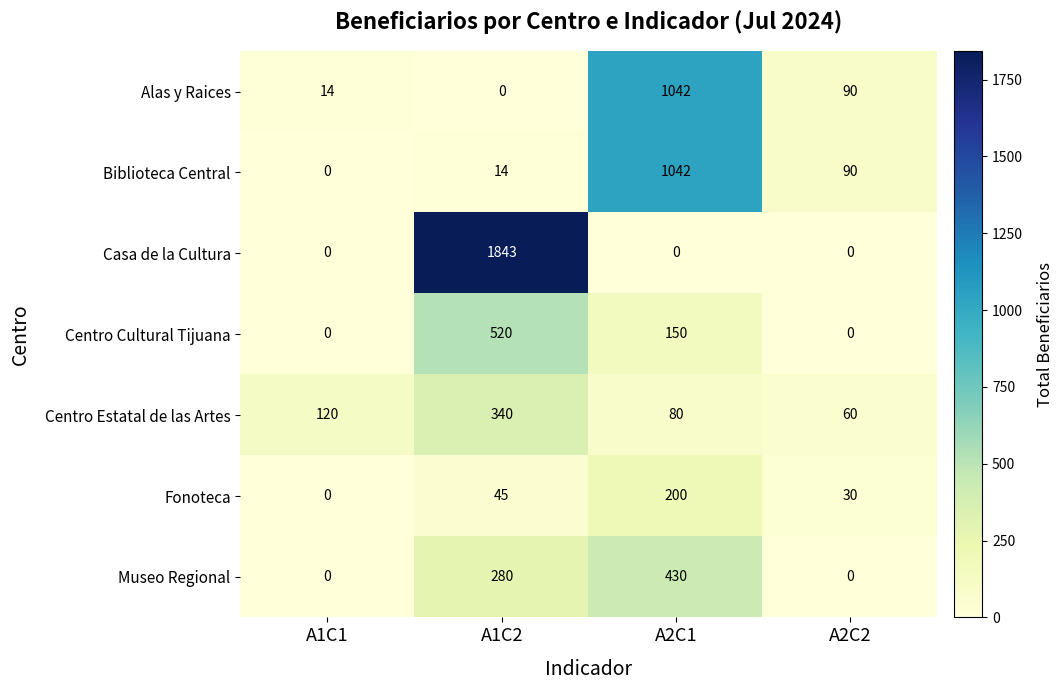

The value of Centro Estatal de las Artes at A2C2 is 105. True or false?

False